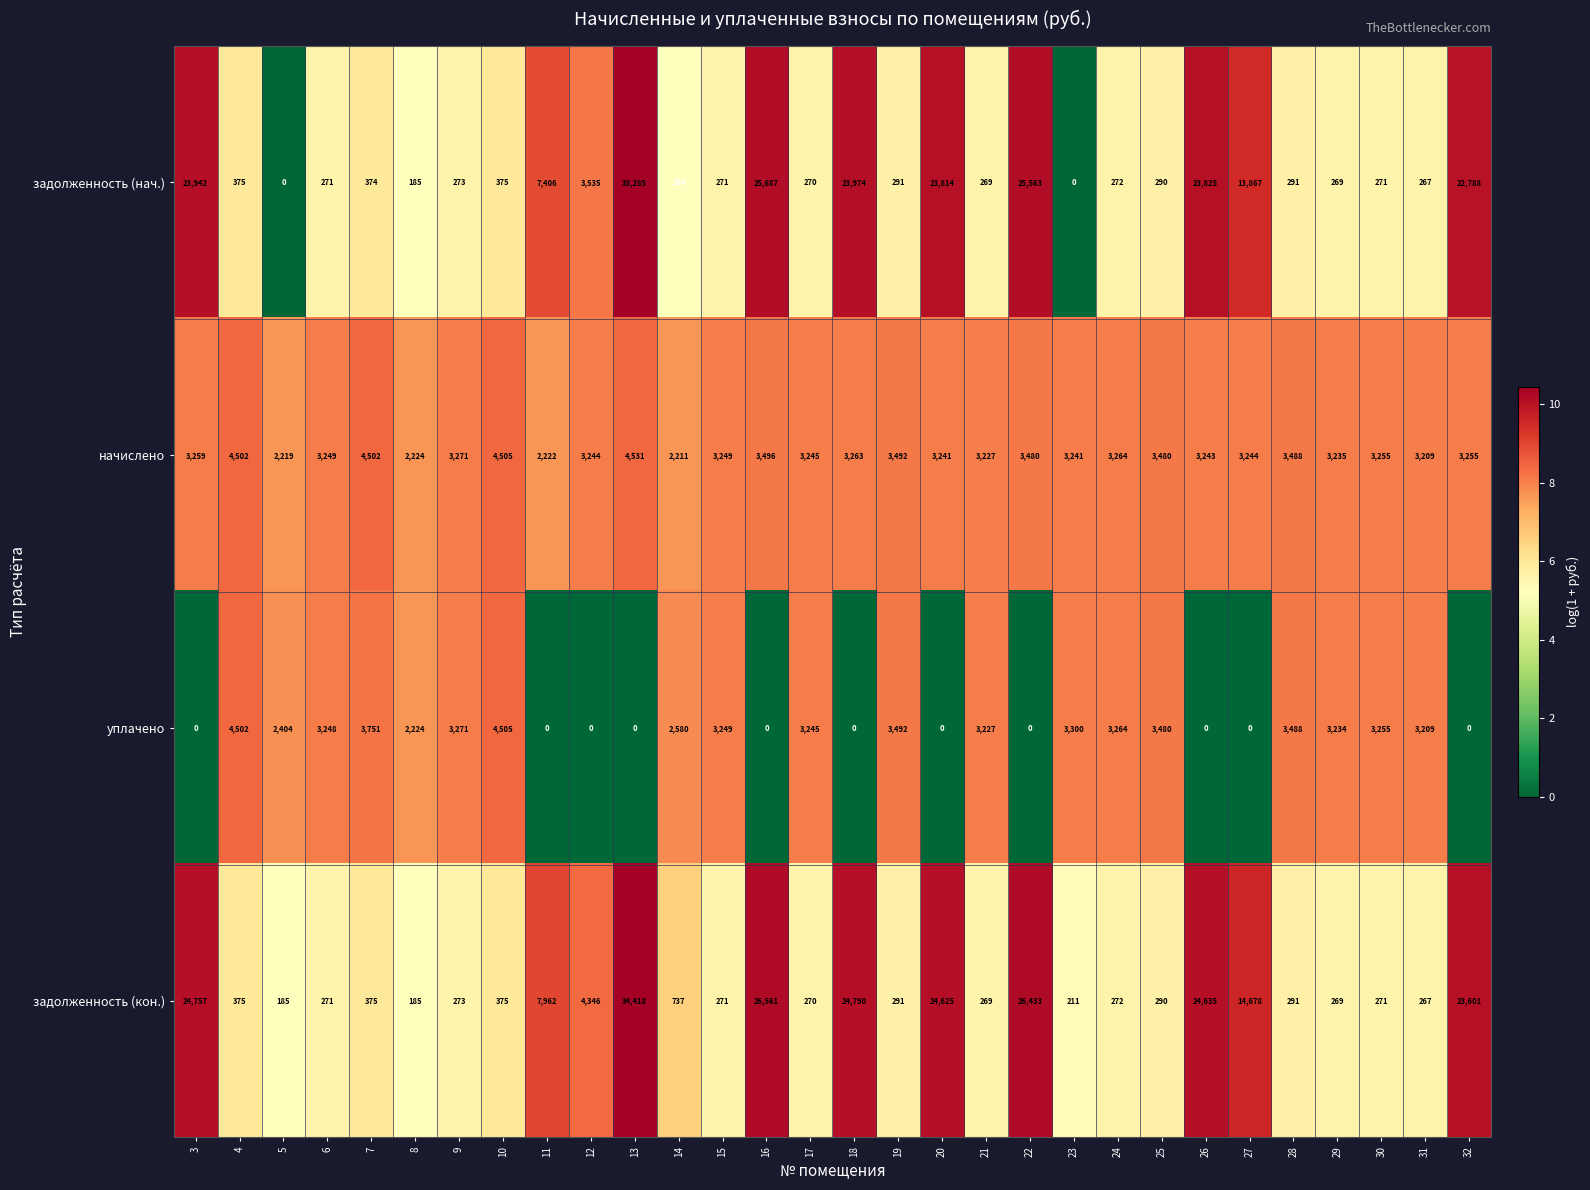

Rank the series by their maximum value, from highest to lowest.

задолженность (кон.), задолженность (нач.), начислено, уплачено